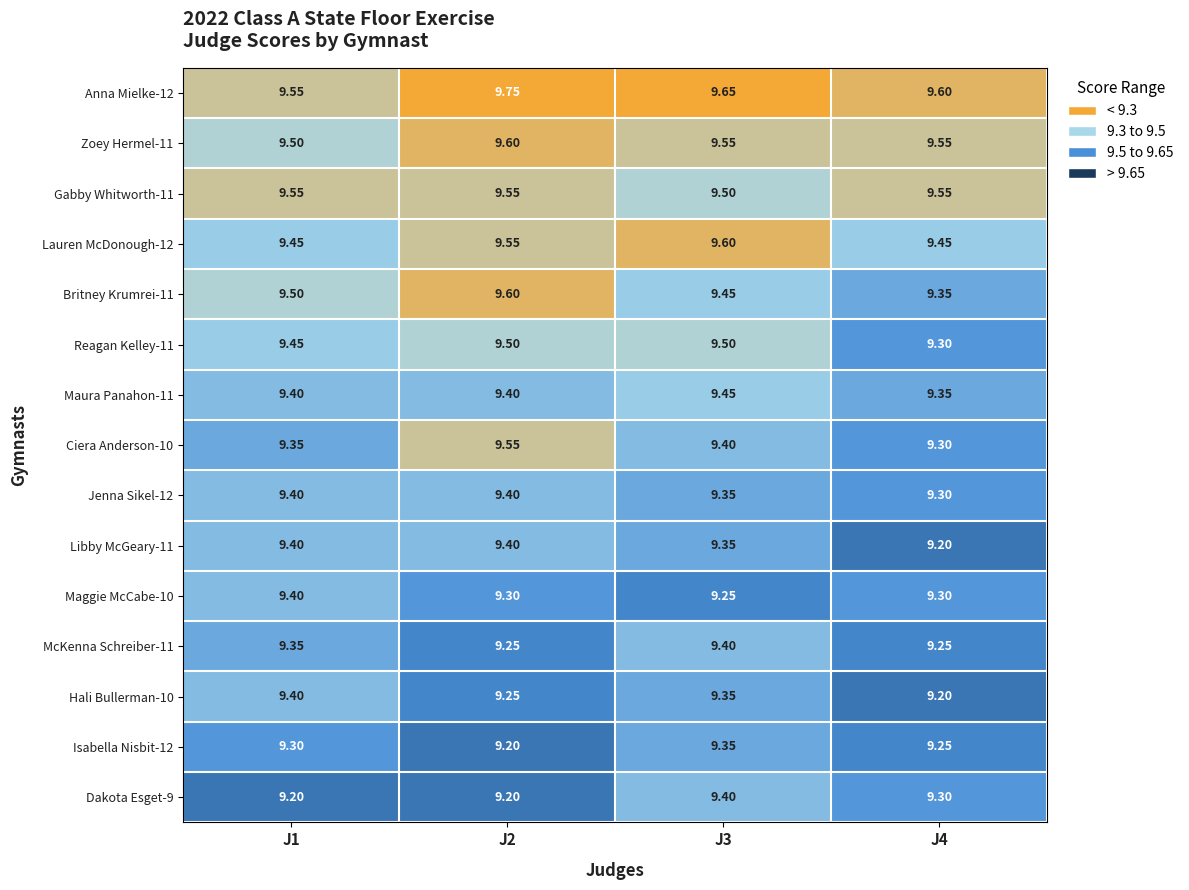

Is the value of Maura Panahon-11 at J4 greater than the value of Dakota Esget-9 at J2?

Yes